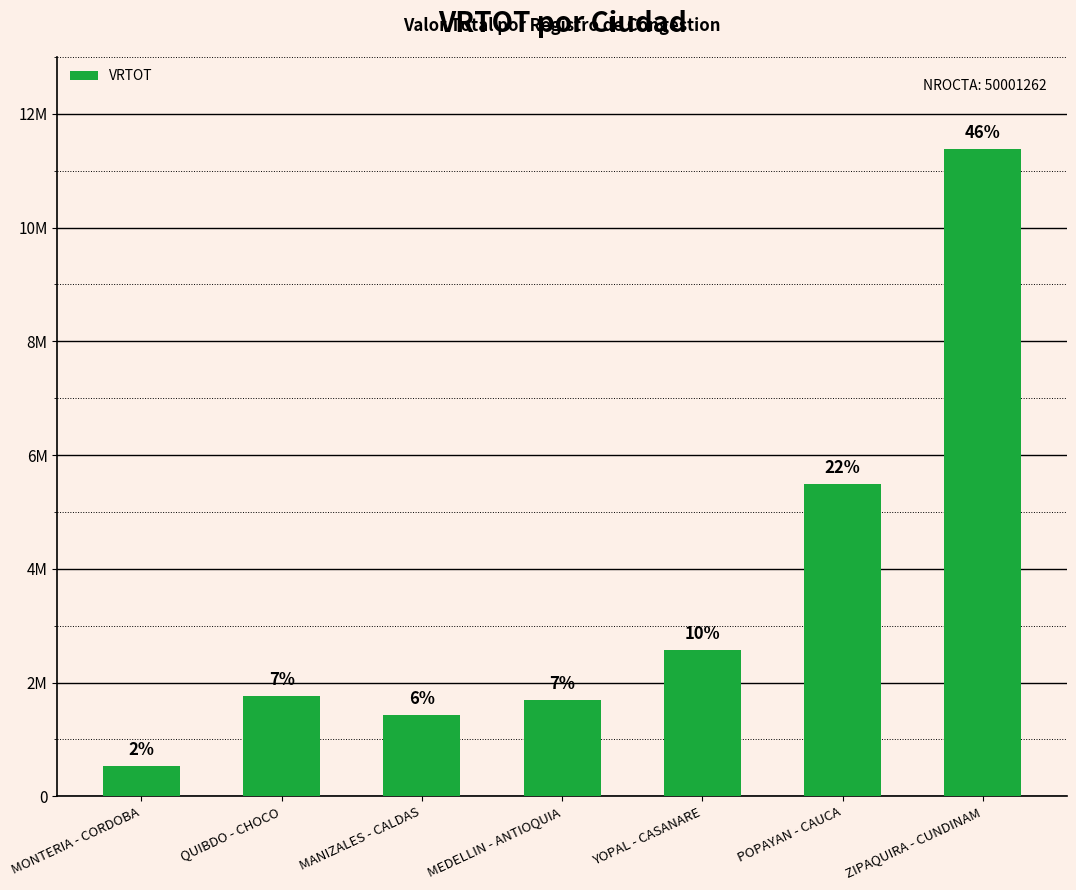

List the labels in order of value, largest first.

ZIPAQUIRA - CUNDINAM, POPAYAN - CAUCA, YOPAL - CASANARE, QUIBDO - CHOCO, MEDELLIN - ANTIOQUIA, MANIZALES - CALDAS, MONTERIA - CORDOBA